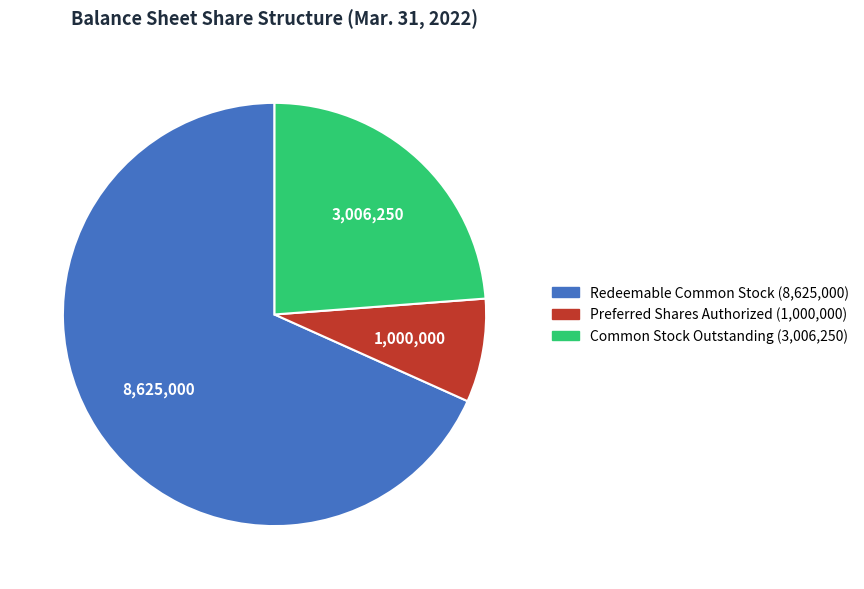

Does any single category account for the majority?

Yes